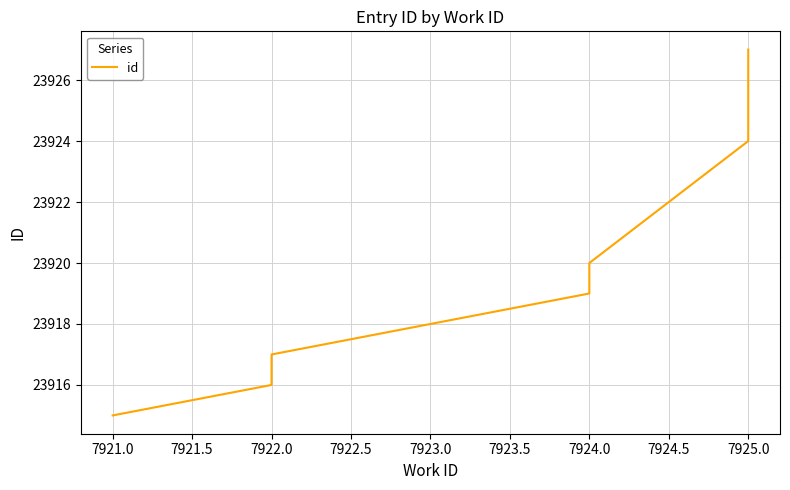

How many data points are less than 23920?

5